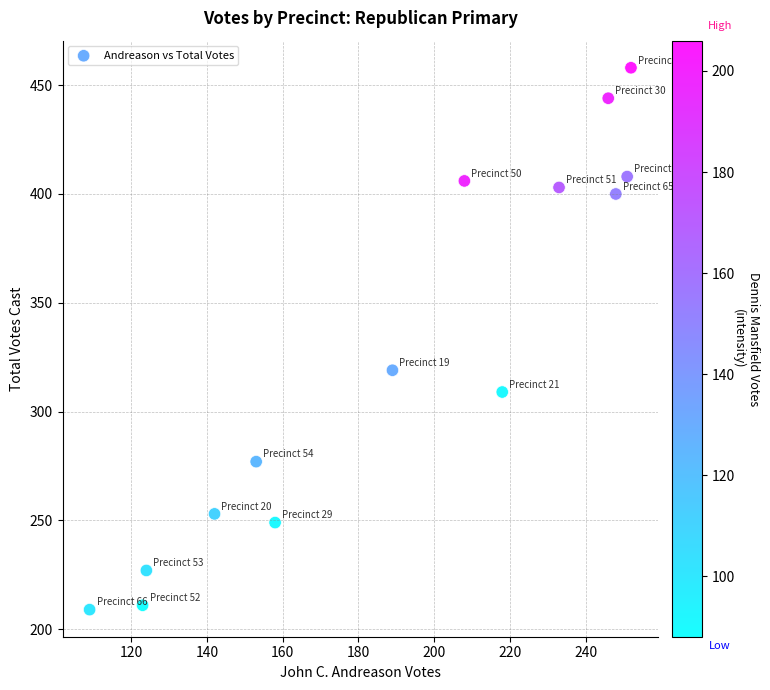

What Y value in the scatter plot is closest to 333?

319